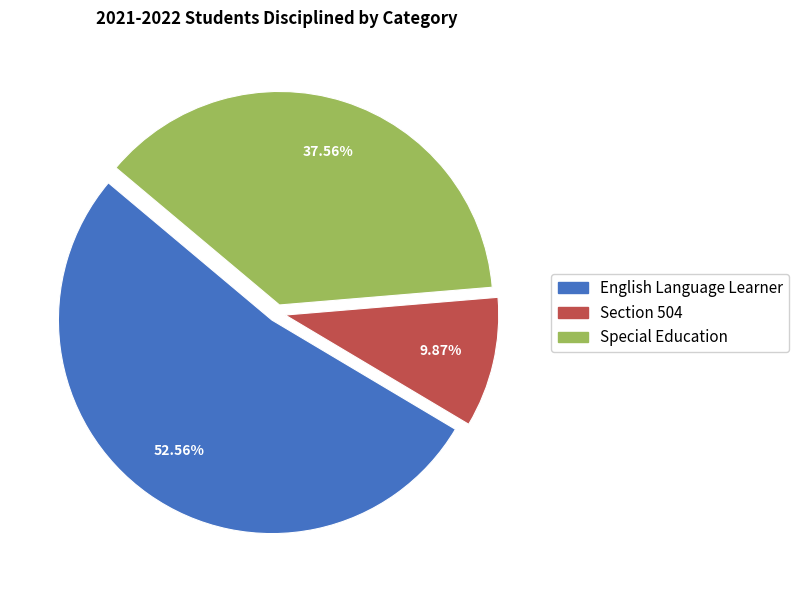

Approximately how many times larger is the value at Section 504 compared to Special Education?

0.3